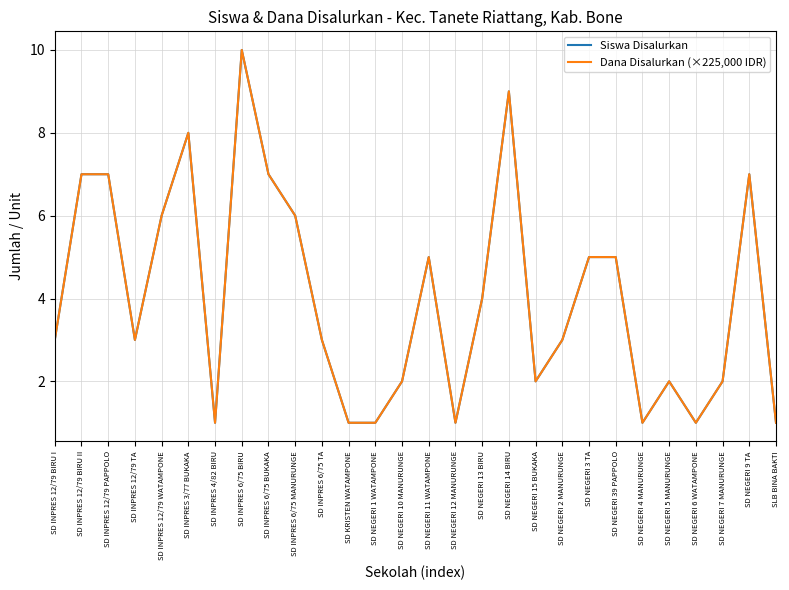

Between SD NEGERI 10 MANURUNGE and SD NEGERI 9 TA, which series saw the biggest shift?

Siswa Disalurkan